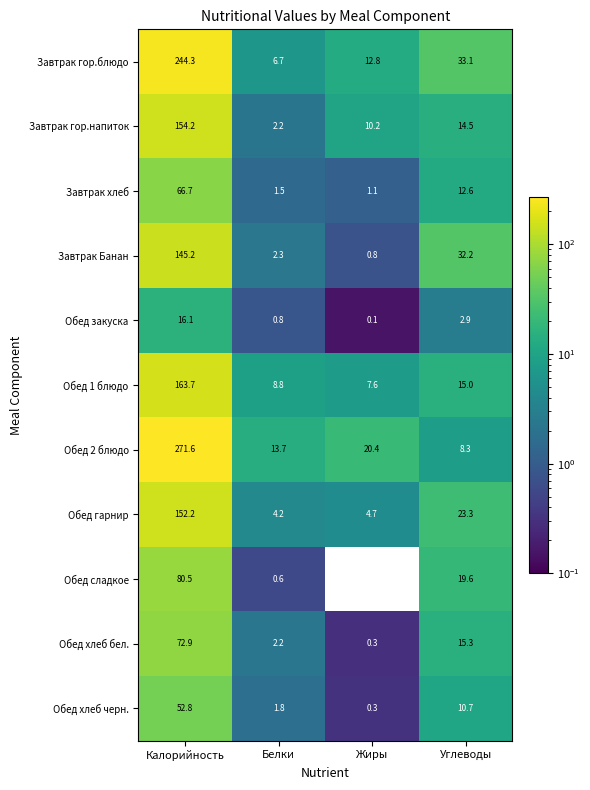

What is the spread (max minus min) of values at Белки?

13.1